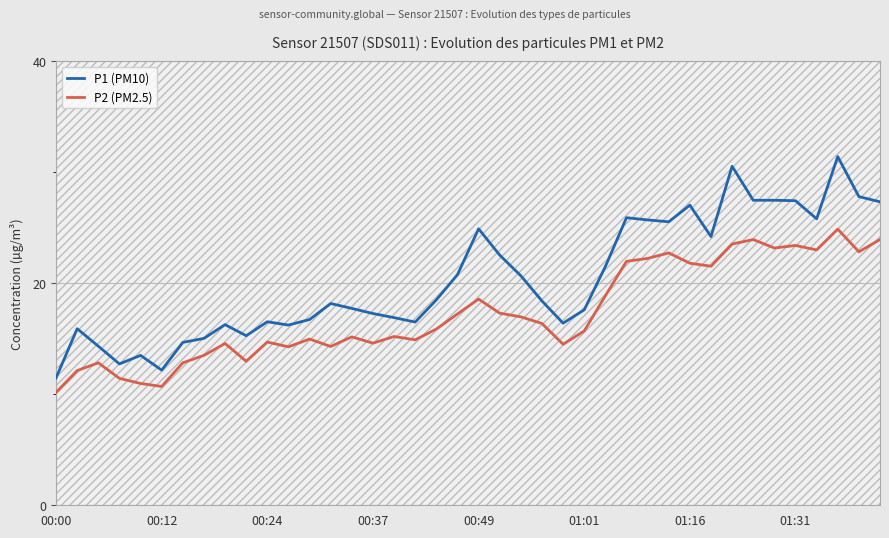

What is the highest value of the P1 (PM10) series?

31.4